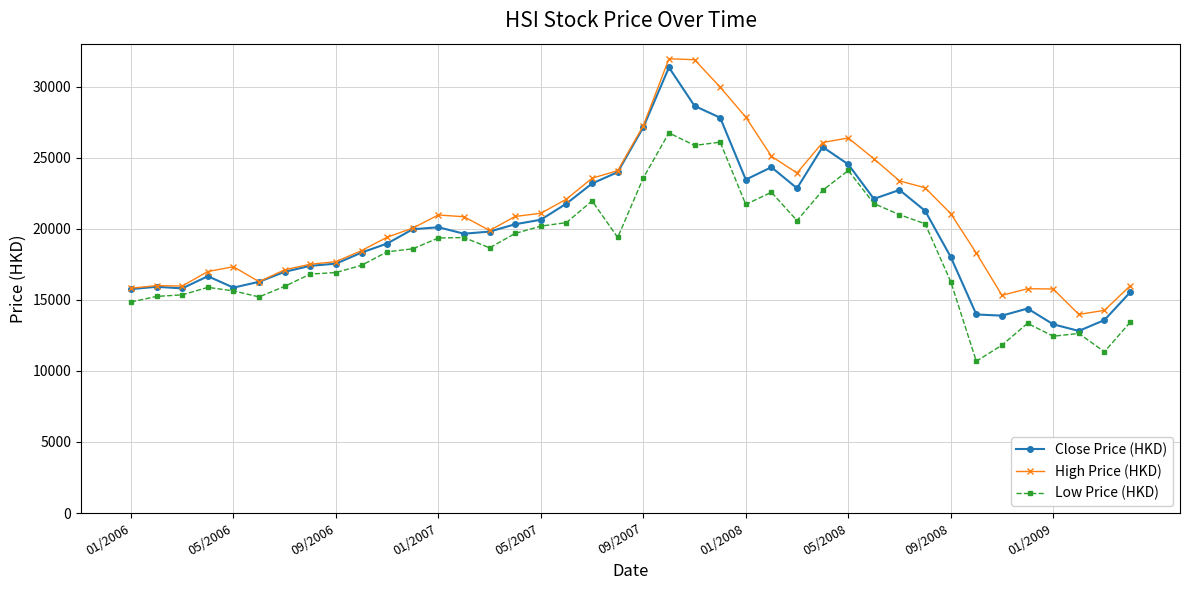

What are all the series names shown in the legend?

Close Price (HKD), High Price (HKD), Low Price (HKD)